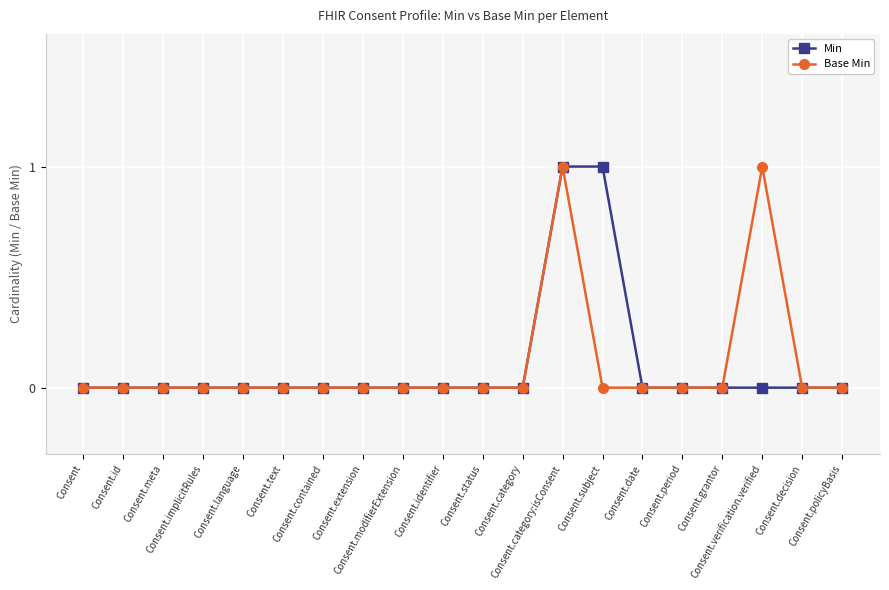

True or false: Base Min and Min intersect in this chart.

False